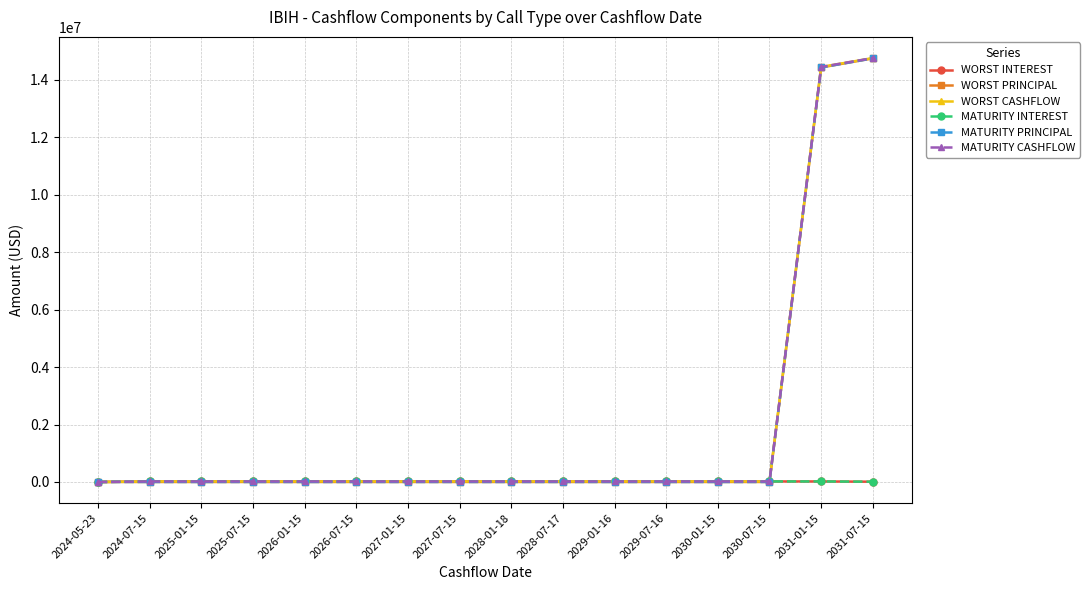

Where does the MATURITY CASHFLOW series first go above 18239?

2024-07-15